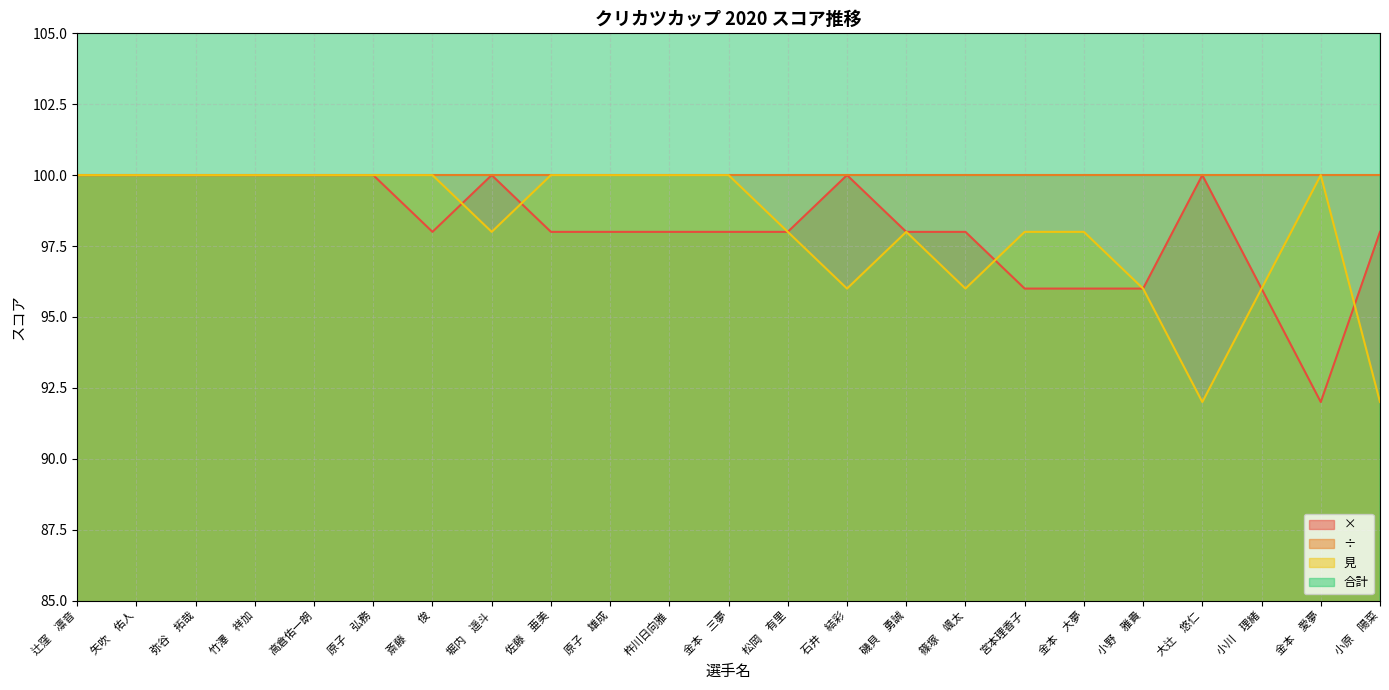

True or false: 合計 has more than 2 points higher than both neighbors.

False